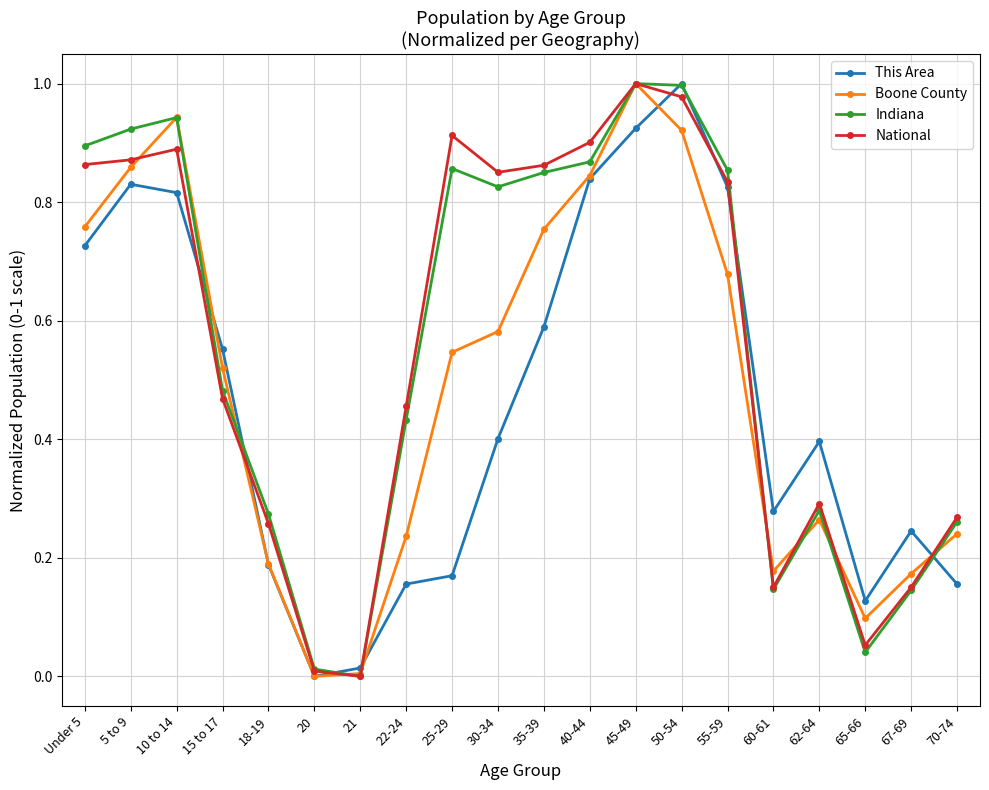

Where do National and This Area first cross each other?

10 to 14 and 15 to 17